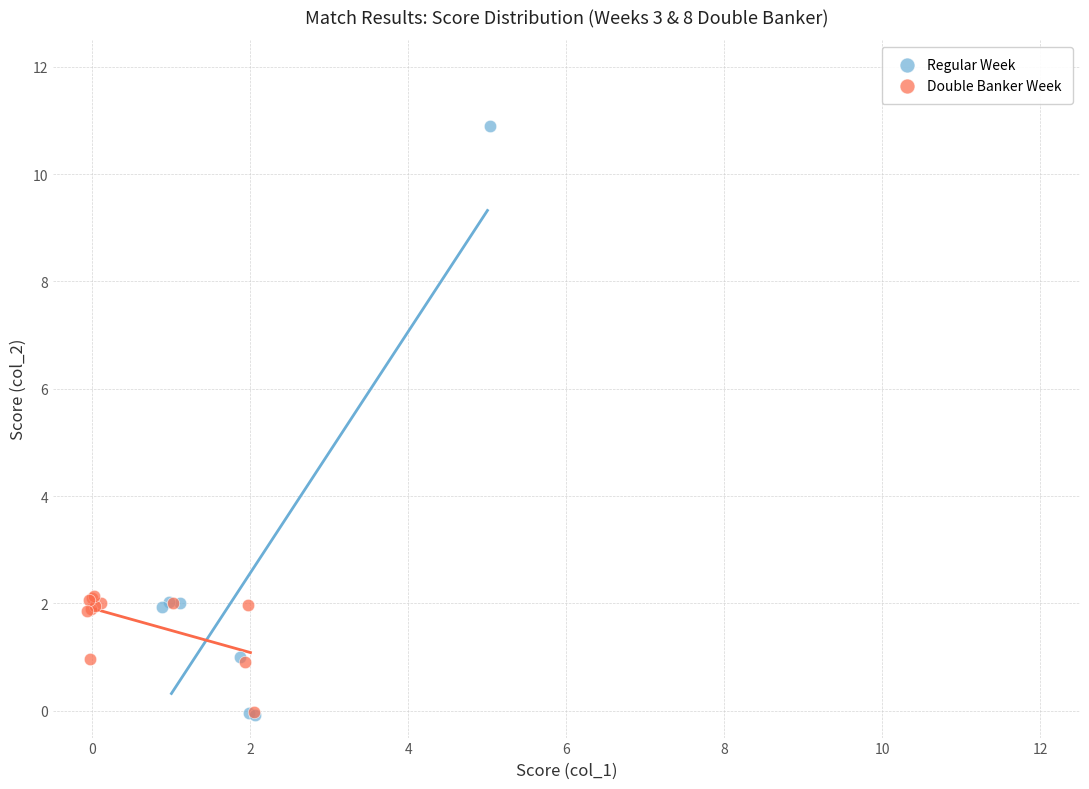

Which series has the largest Y range (max minus min)?

Regular Week